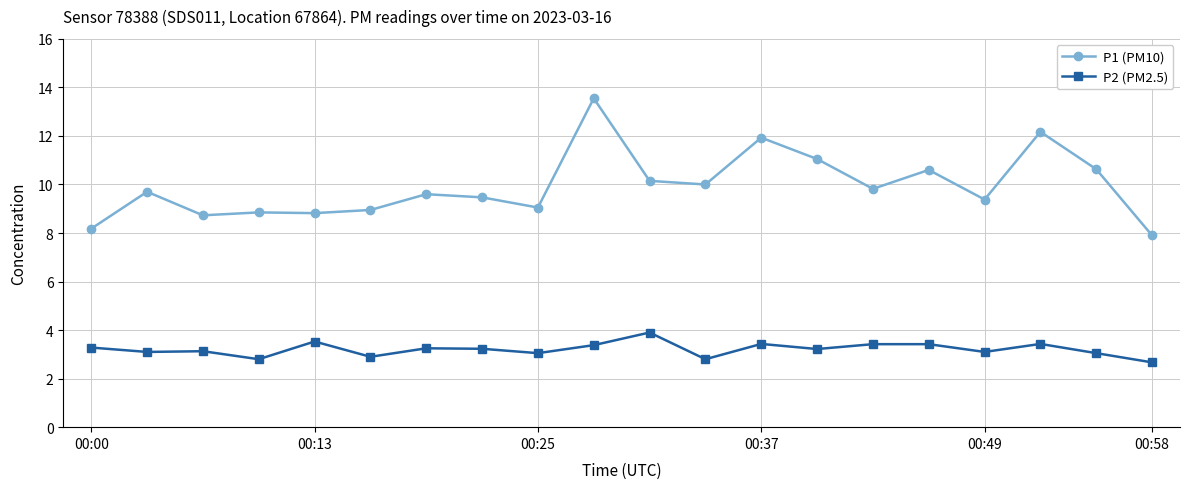

What are all the series names shown in the legend?

P1 (PM10), P2 (PM2.5)